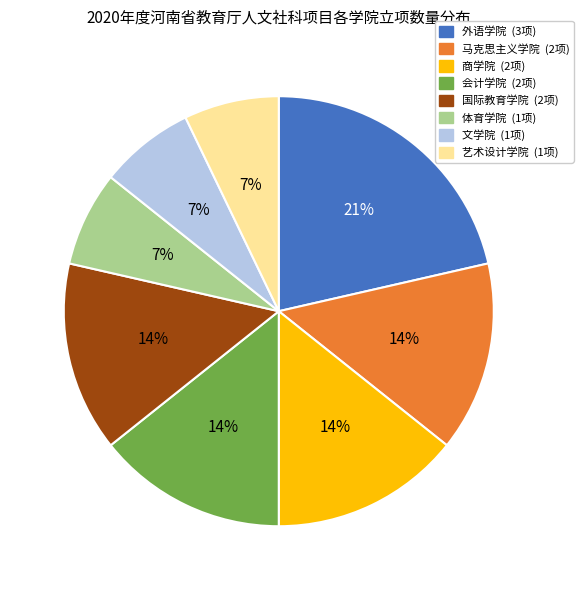

To the nearest percent, what is the difference between the largest and smallest slice percentages?

14%